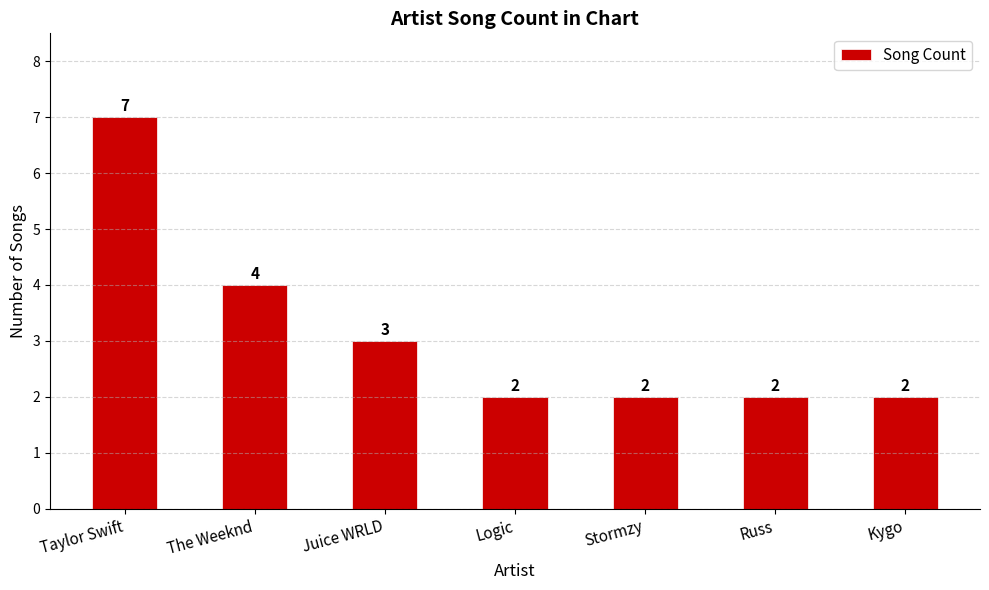

What is the difference between the values at Stormzy and Taylor Swift?

5